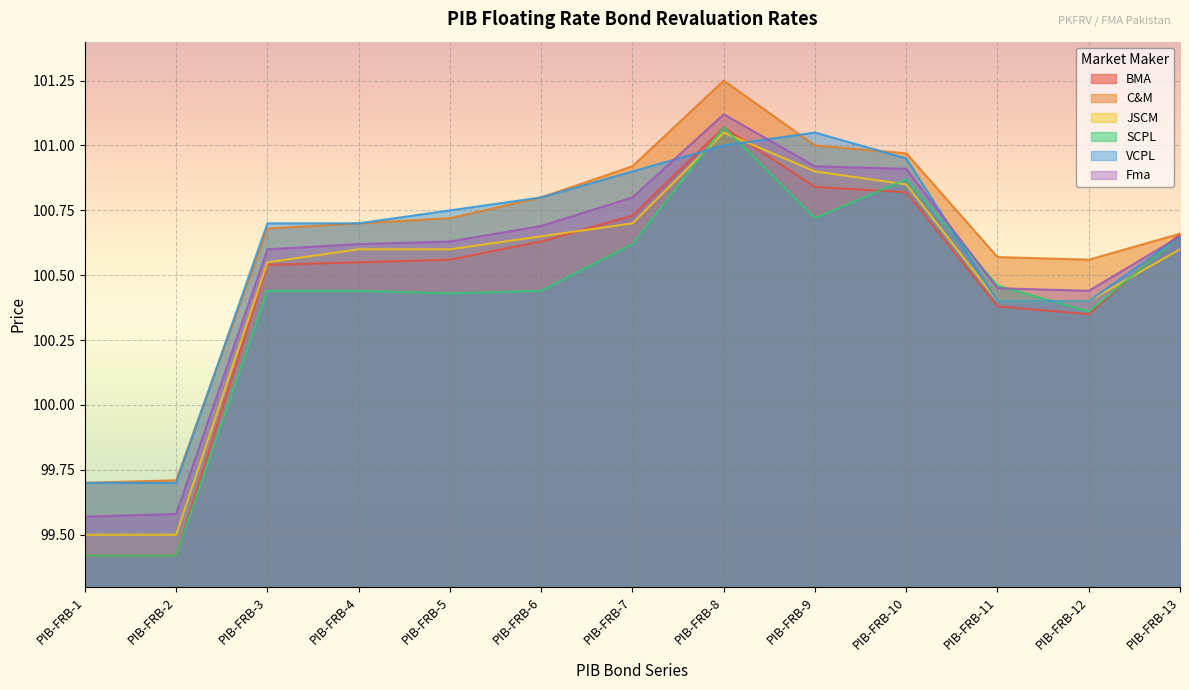

At which category is the sum across all series the highest?

PIB-FRB-8